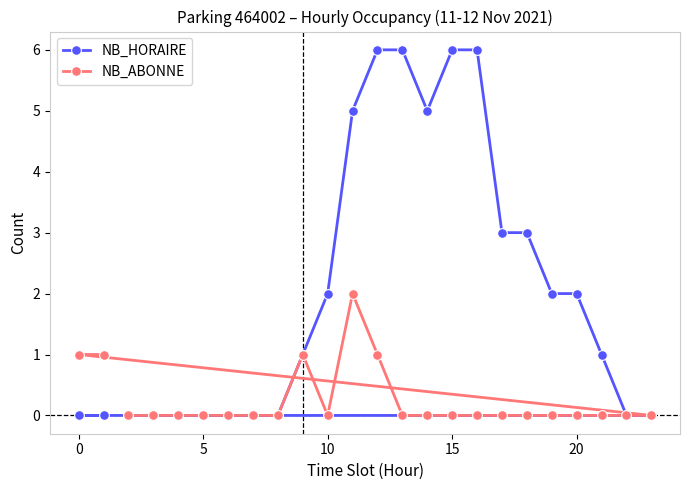

List the series in order of their peak value, lowest first.

NB_ABONNE, NB_HORAIRE